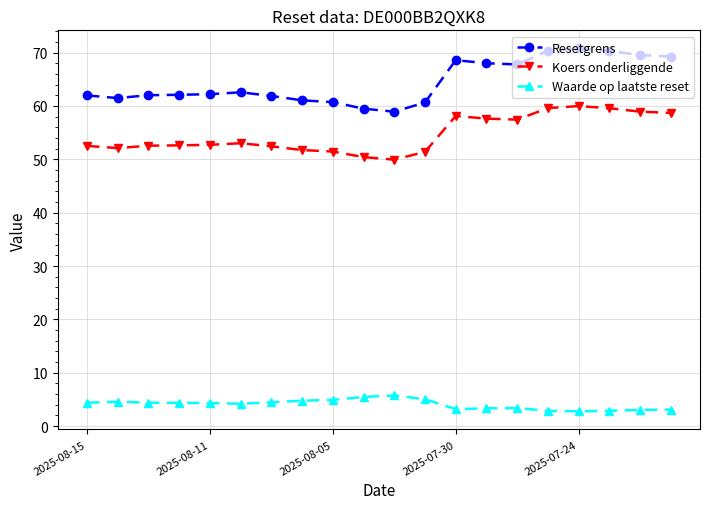

True or false: Resetgrens and Waarde op laatste reset cross at least once.

False